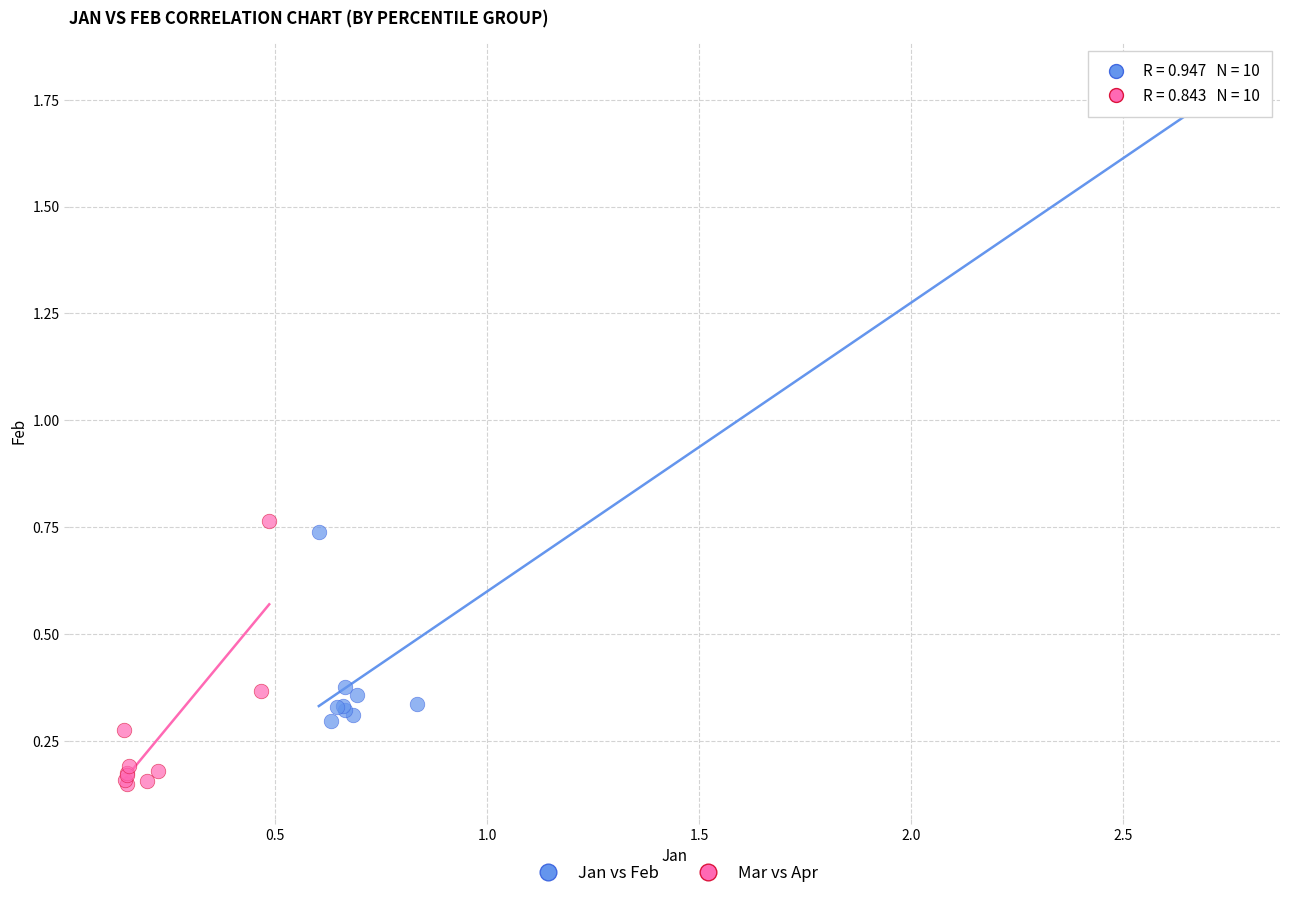

Which series reaches the minimum Y coordinate?

Mar vs Apr